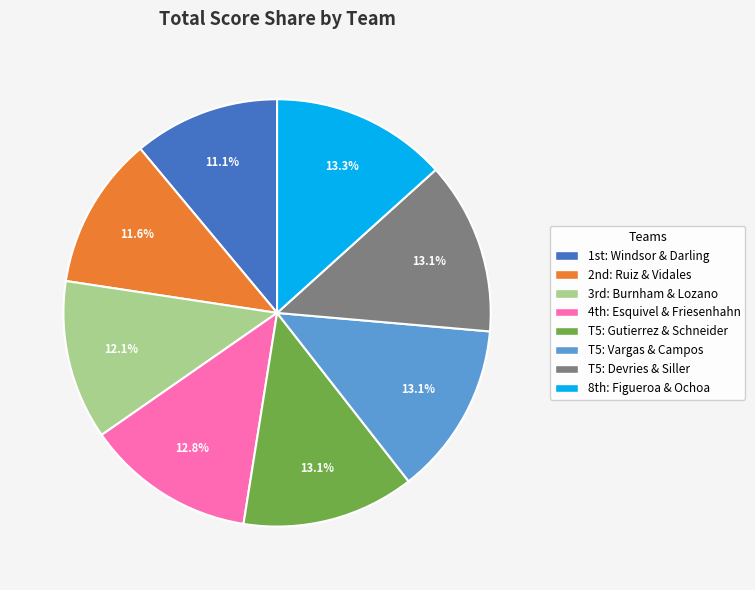

Is there a majority slice in this chart?

No